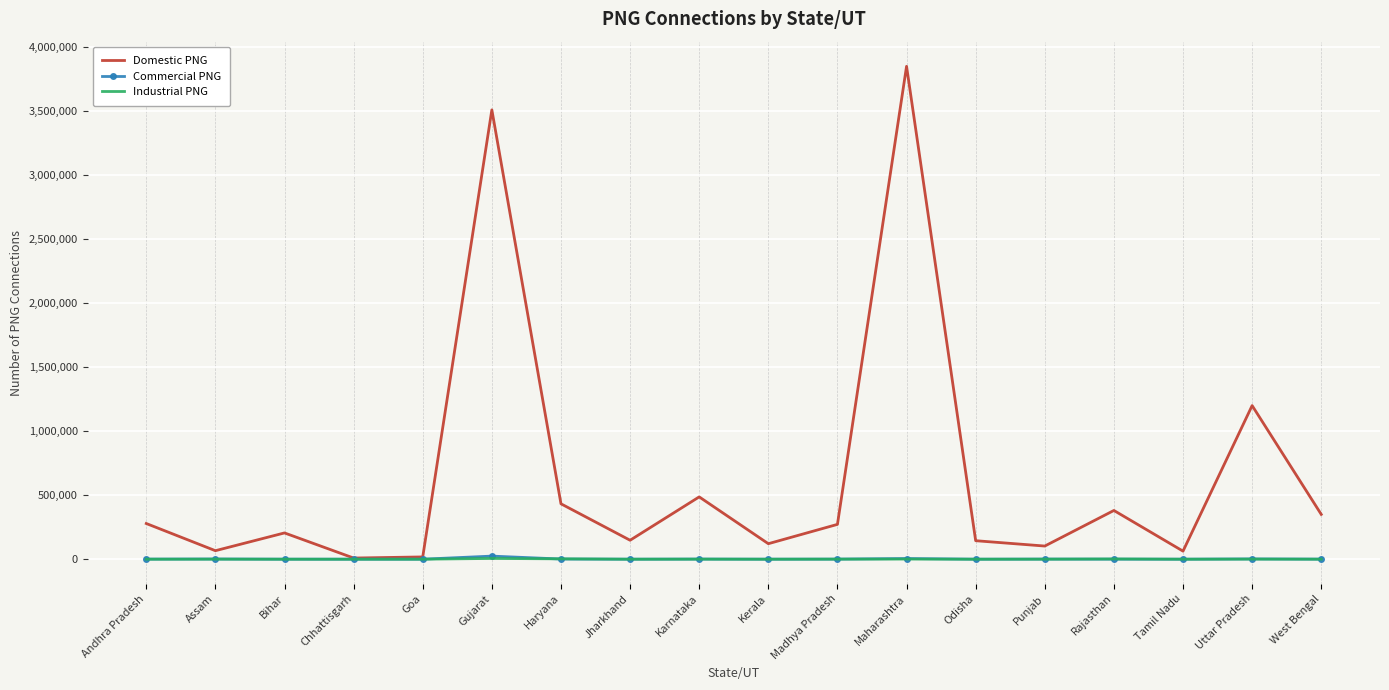

Is it true that Commercial PNG equals 681 at Andhra Pradesh?

True